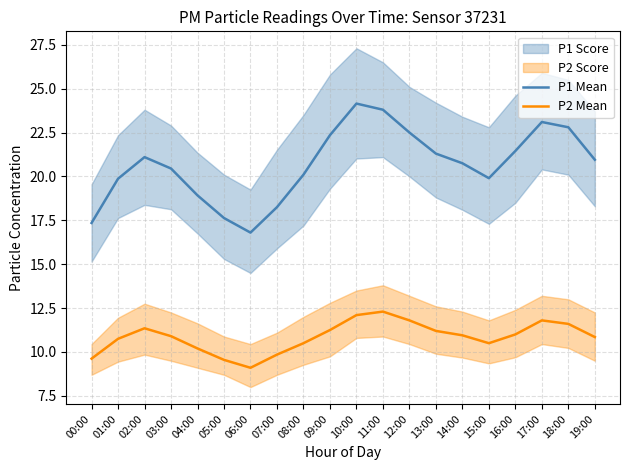

Which series has the largest range (max minus min)?

P1 Mean